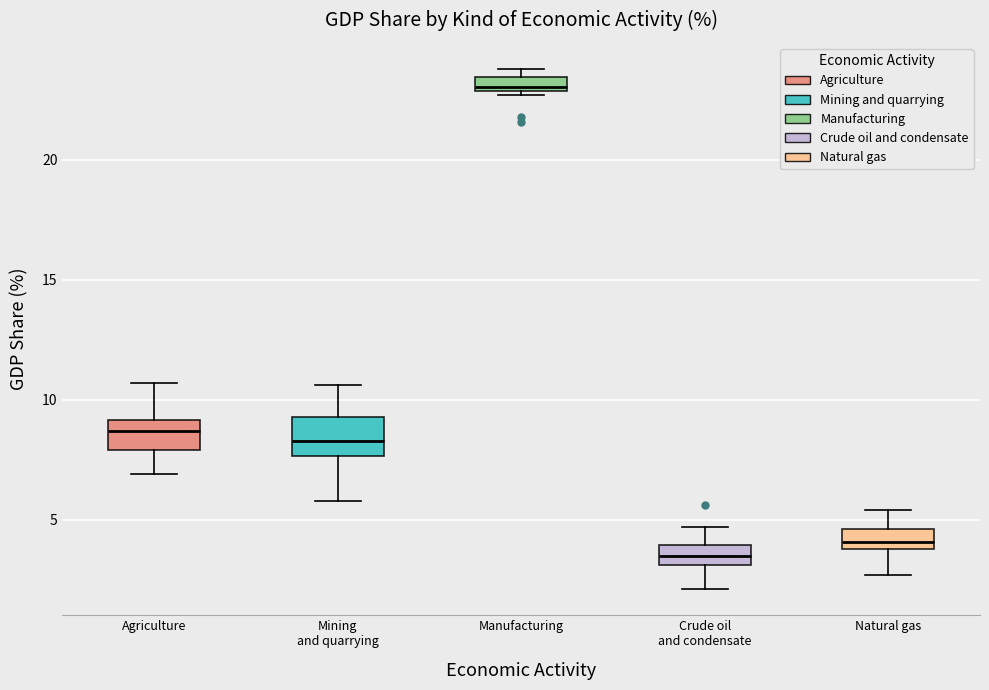

Which box has the lowest median line?

Crude oil and condensate